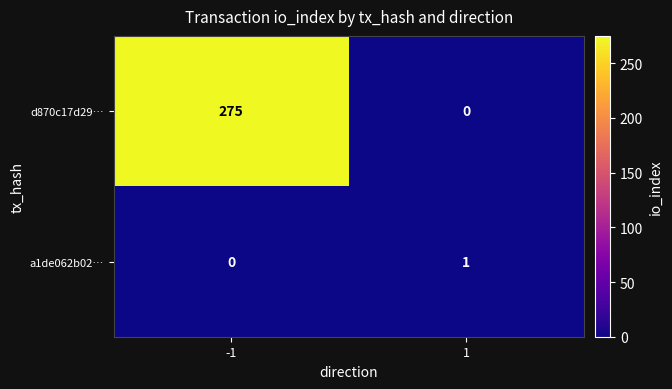

At which category is the sum across all series the highest?

-1